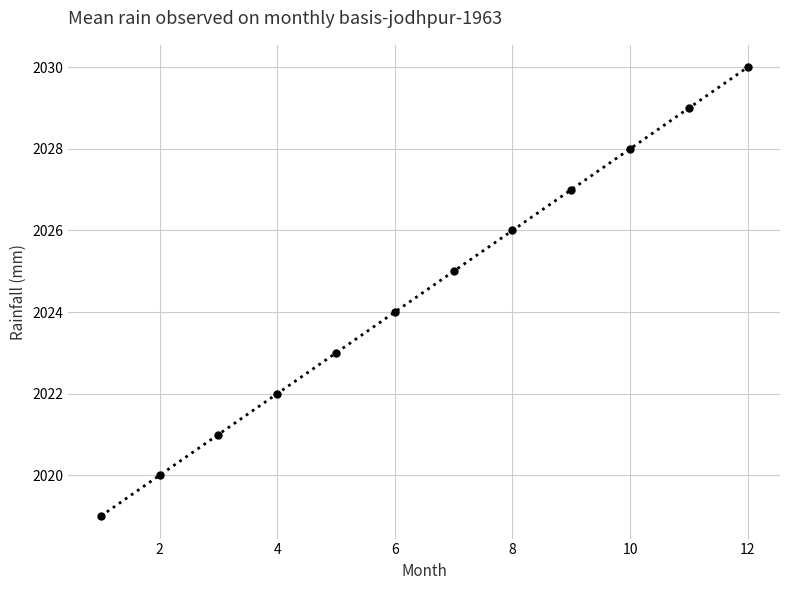

What is the greatest value displayed?

2030